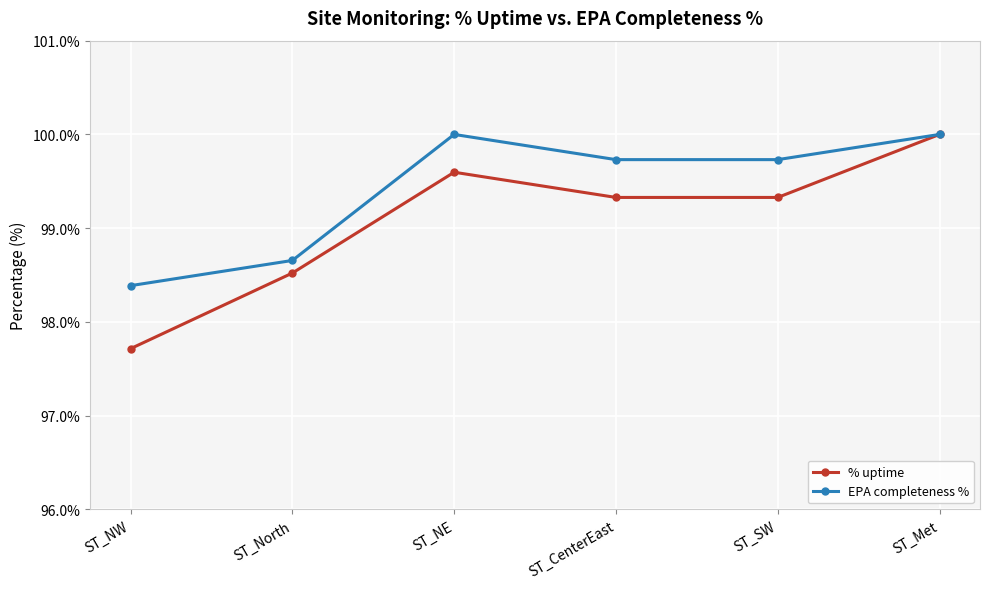

What position from the right is ST_CenterEast?

3